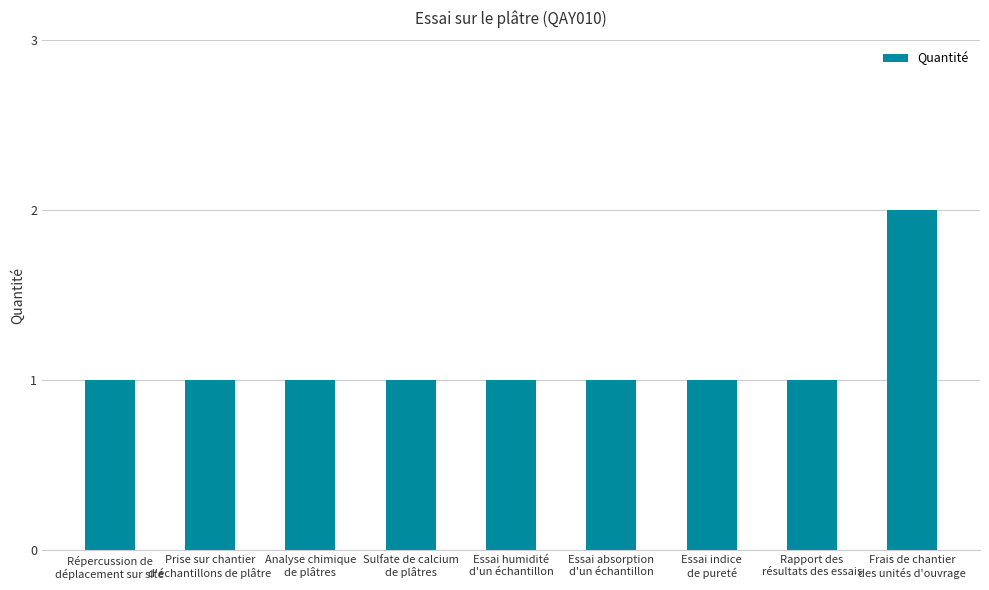

What is the sum of all values?

10